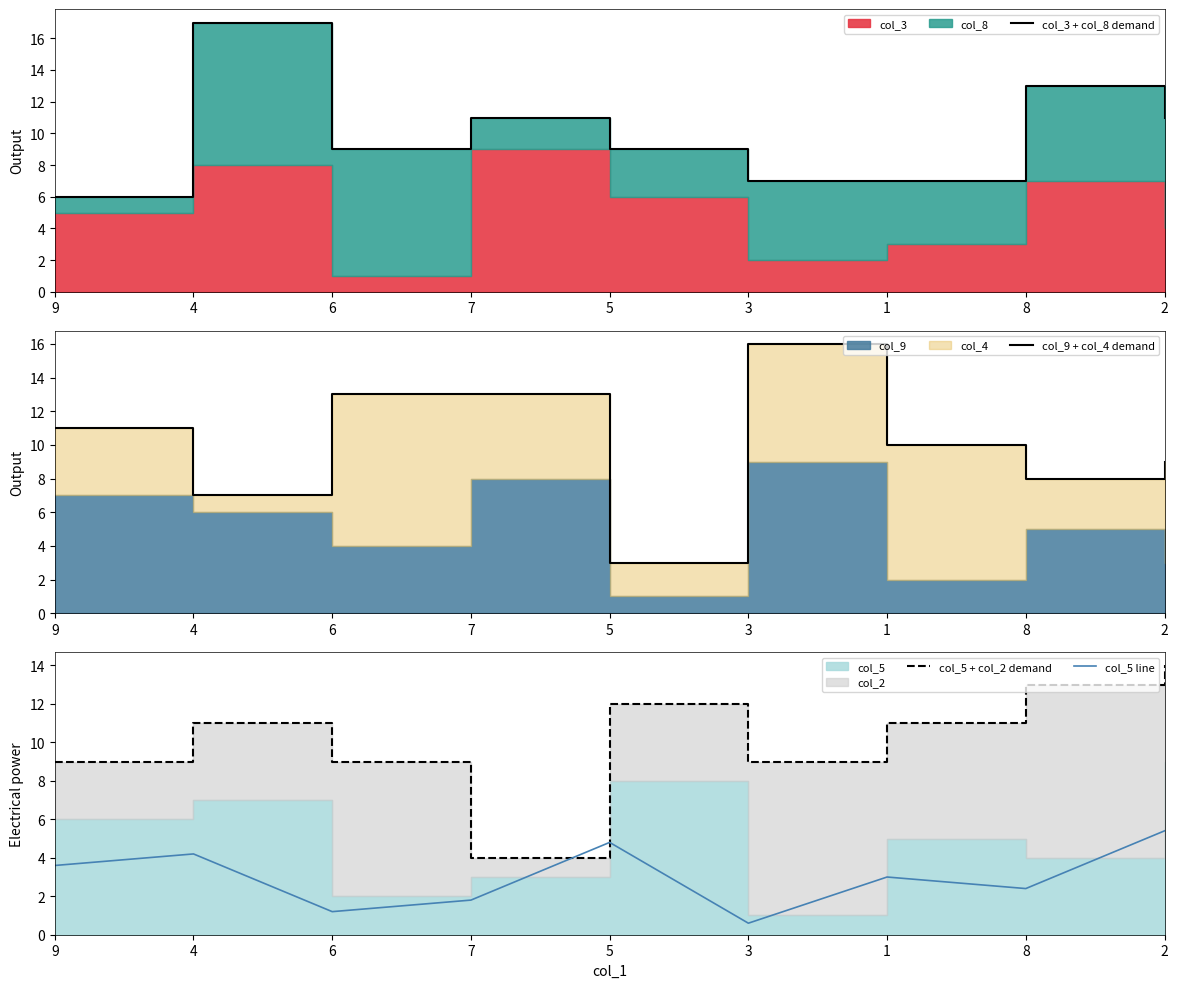

The col_5 line series shows 0.8 at 3. True or false?

False